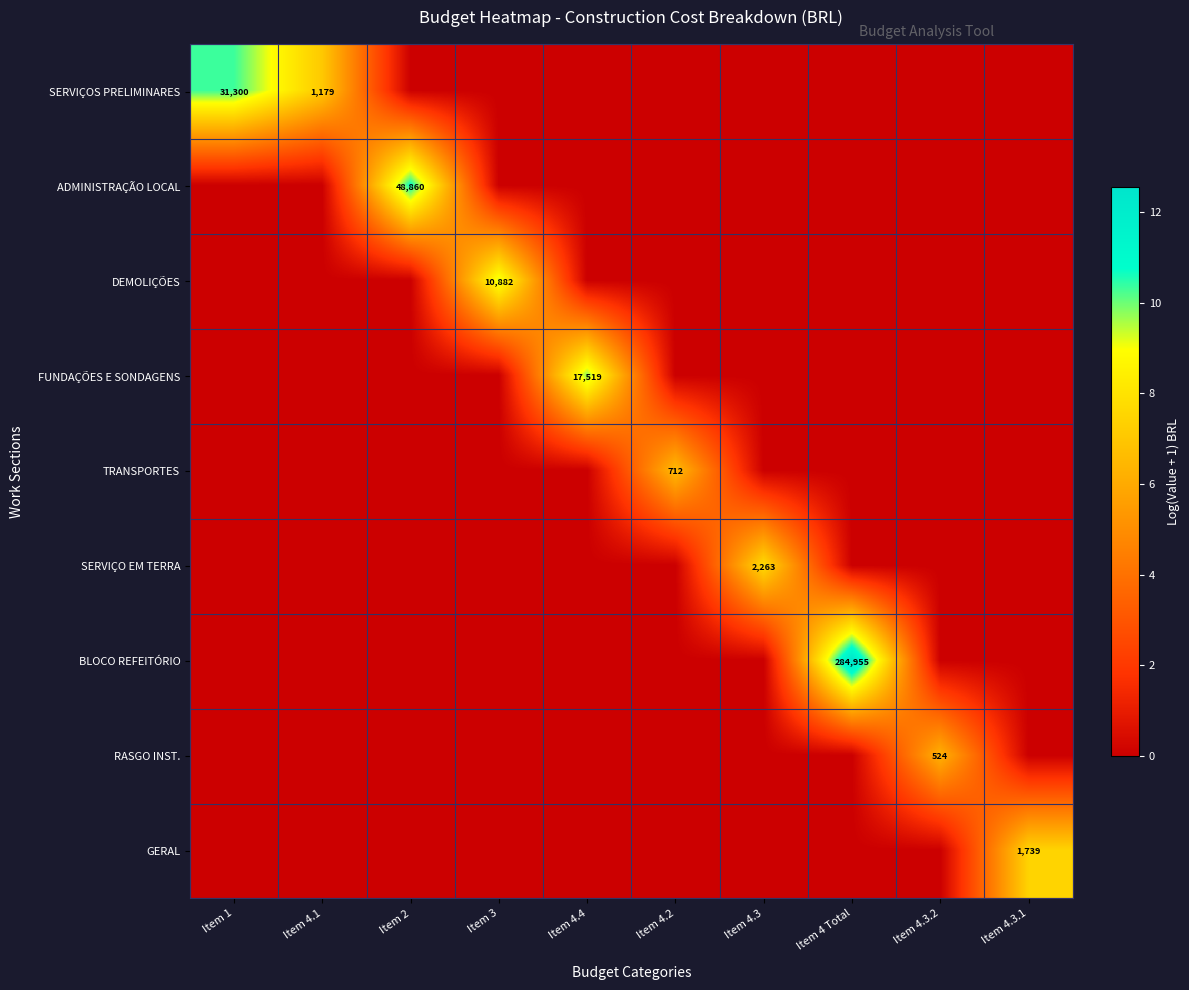

Count the number of data series in this chart.

9